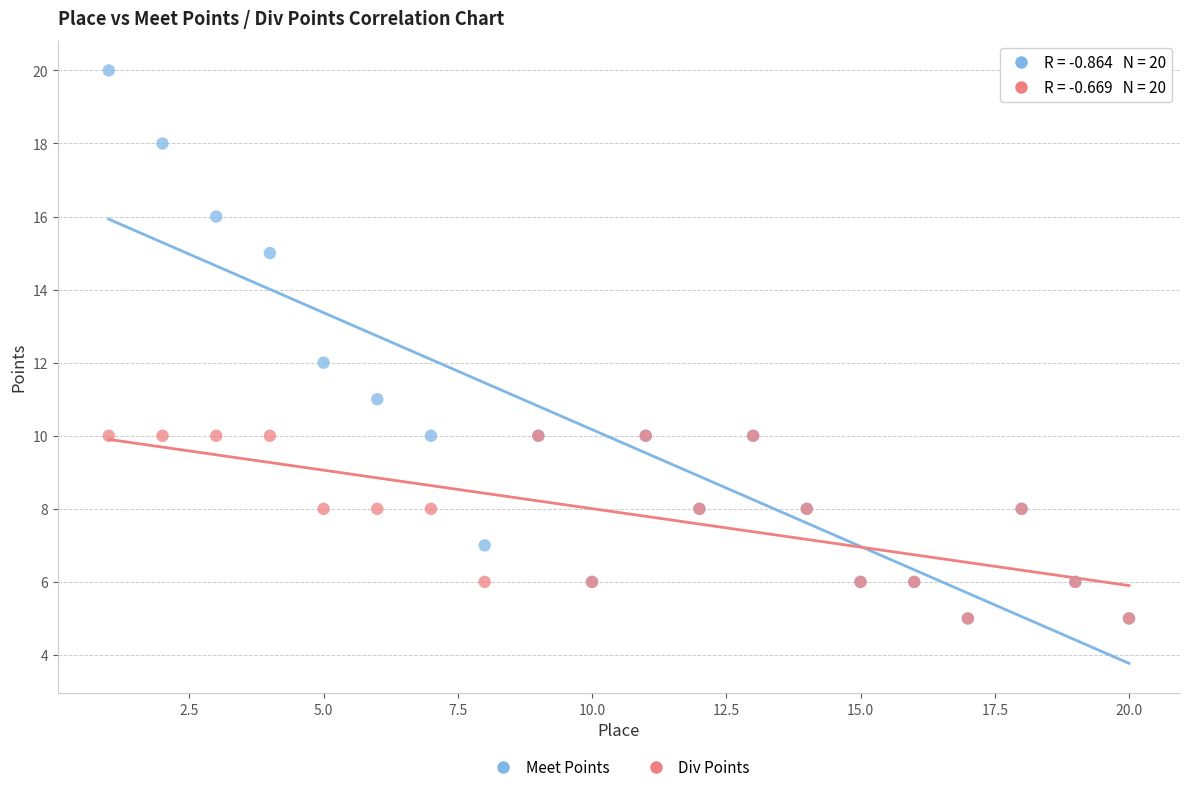

Which series has the largest Y range (max minus min)?

Meet Points